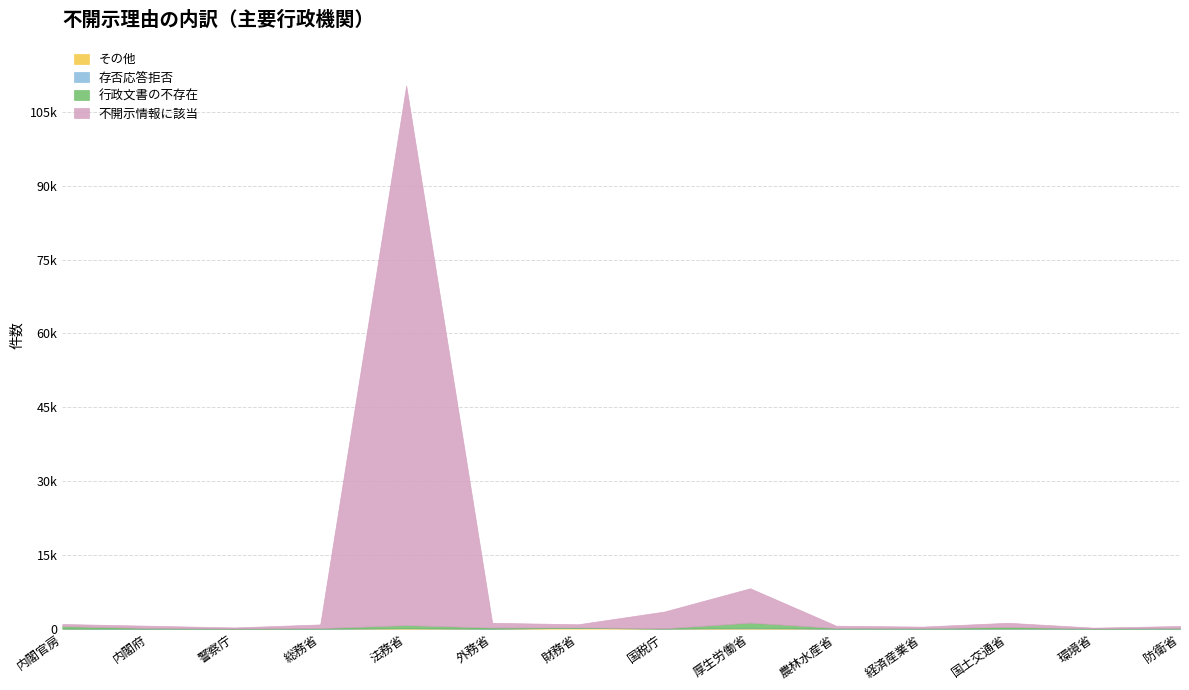

What is the value of the 行政文書の不存在 point at the 3rd from the left?

14